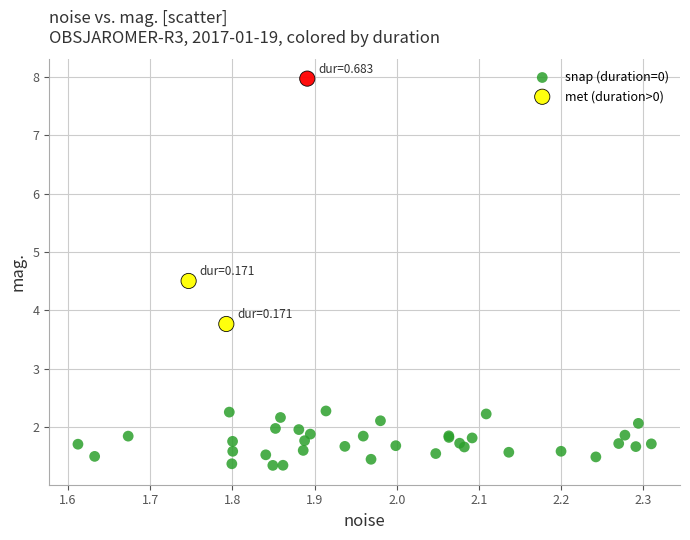

Which series reaches the minimum Y coordinate?

snap (duration=0)